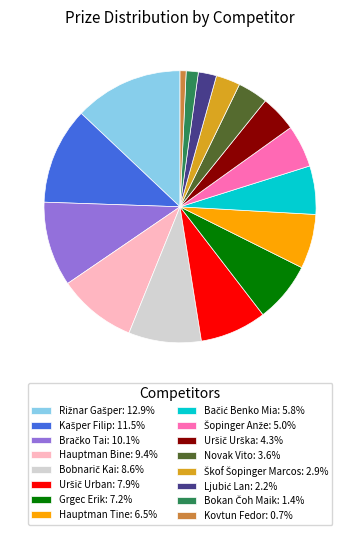

Which slice is the smallest?

Kovtun Fedor